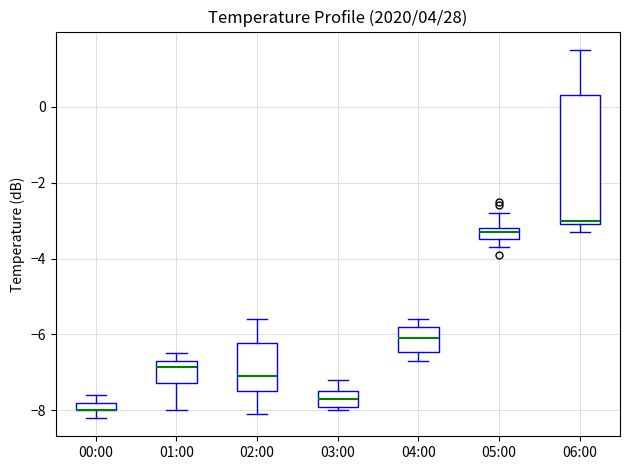

Which box is the tallest, from its lower edge to its upper edge?

06:00